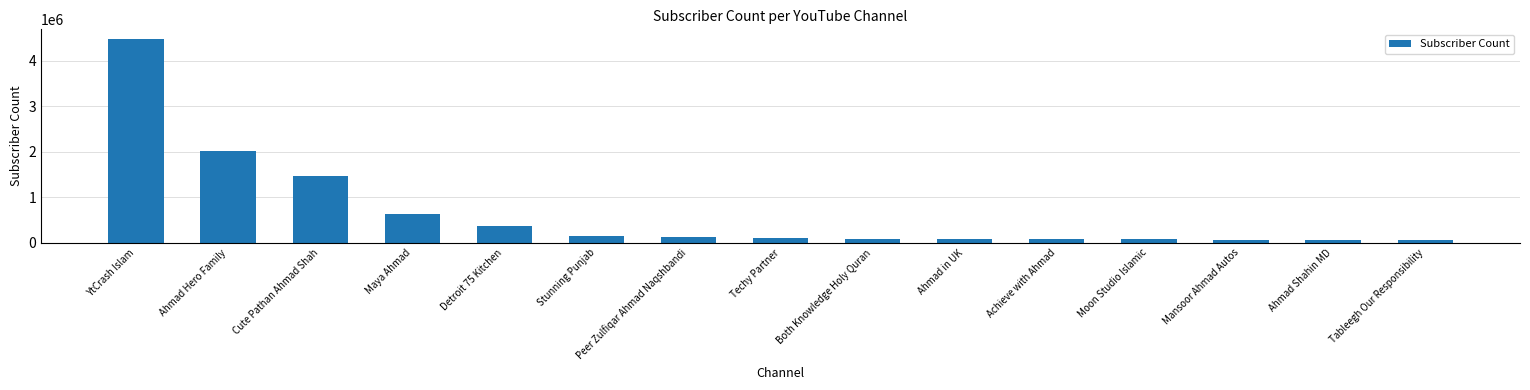

What is the label of the 15th bar from the left?

Tableegh Our Responsibility